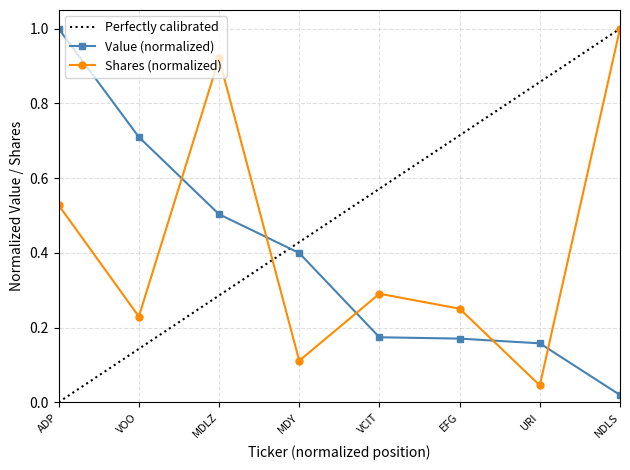

What is the difference between the maximum and minimum values in the Value series?

1.0